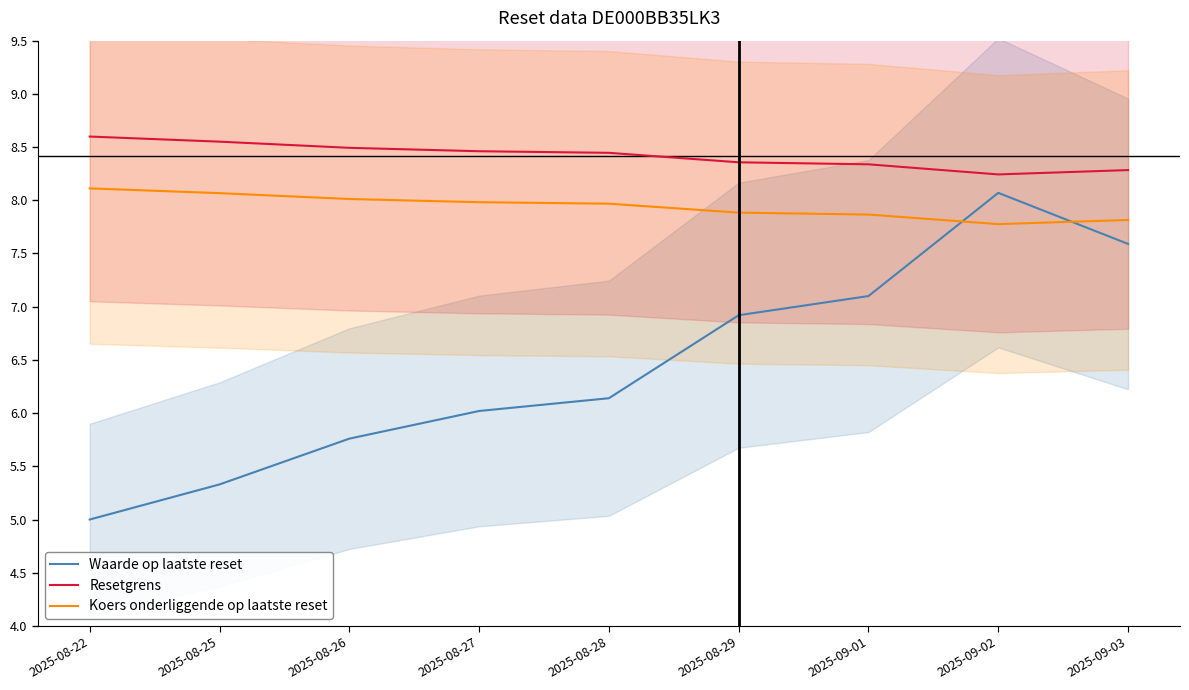

How many Resetgrens values are between 8 and 9?

9